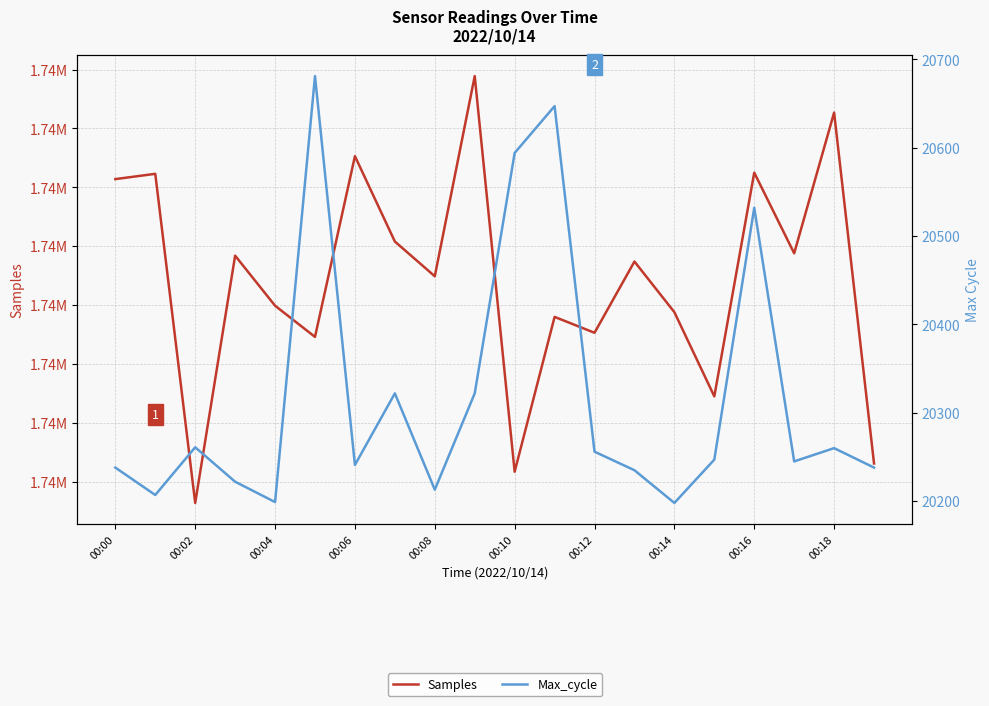

Reading left to right, transcribe all the data shown in this chart.

Samples: 1740914	1740923	1740364	1740784	1740699	1740646	1740953	1740808	1740749	1741089	1740417	1740680	1740653	1740774	1740688	1740545	1740925	1740788	1741027	1740431
Max_cycle: 20238	20207	20261	20222	20199	20681	20241	20322	20213	20322	20594	20647	20256	20235	20198	20247	20532	20245	20260	20238